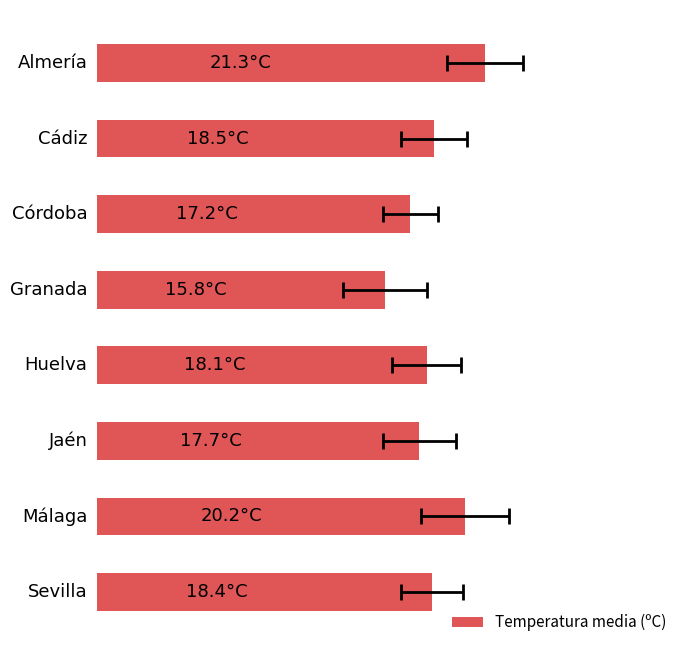

How many data points are less than 18?

3